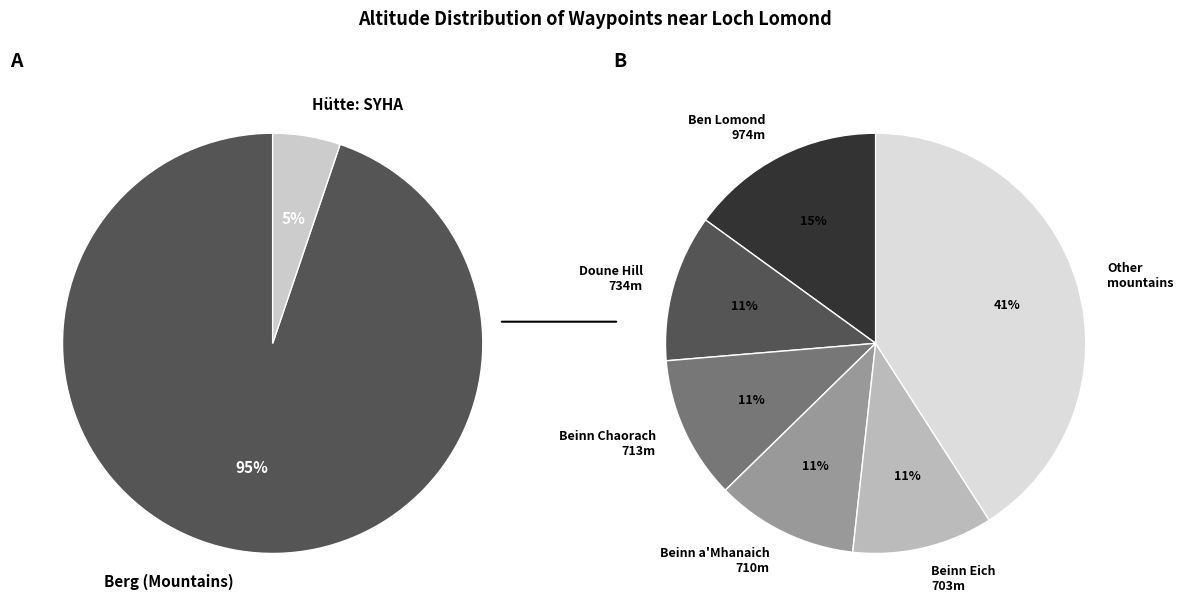

Do Beinn Eich and Loch Lomond Youth Hostel together represent more than half of the pie?

No